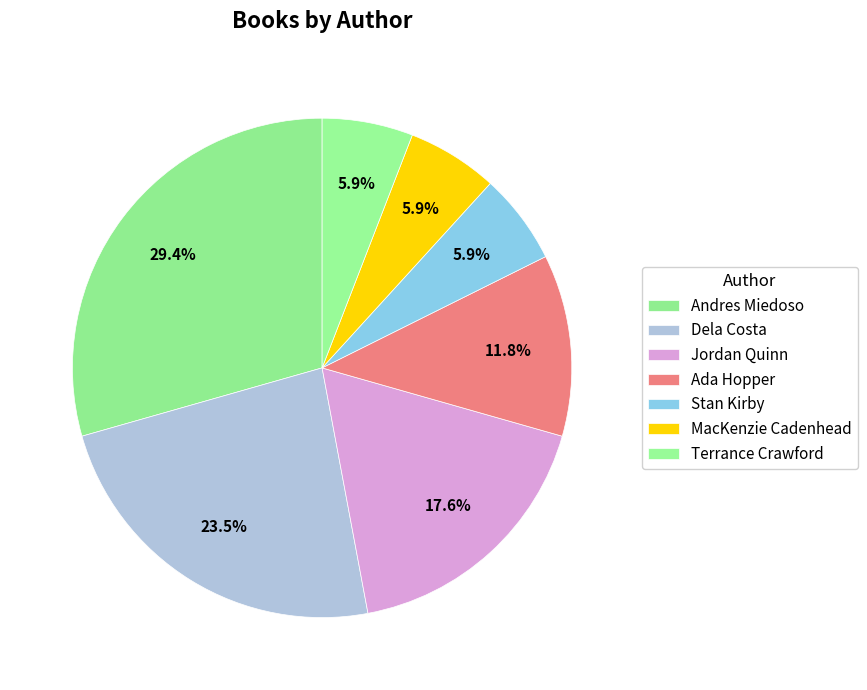

To the nearest percent, what percentage of the pie is MacKenzie Cadenhead?

6%